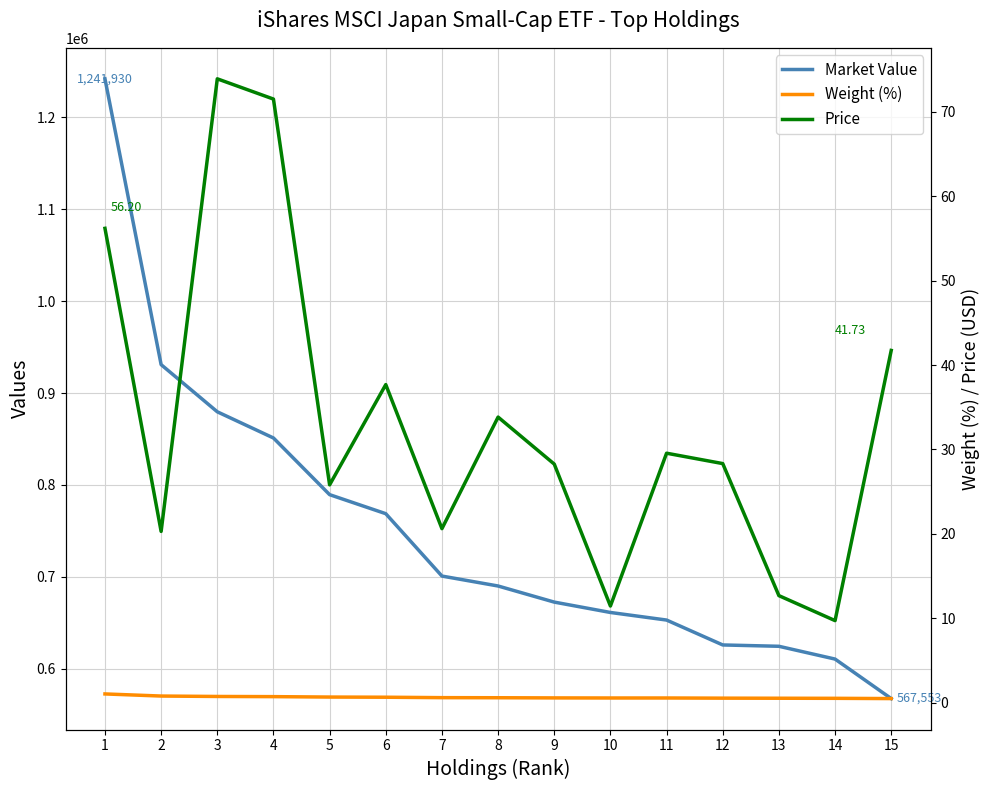

Count the number of categories in the chart.

15